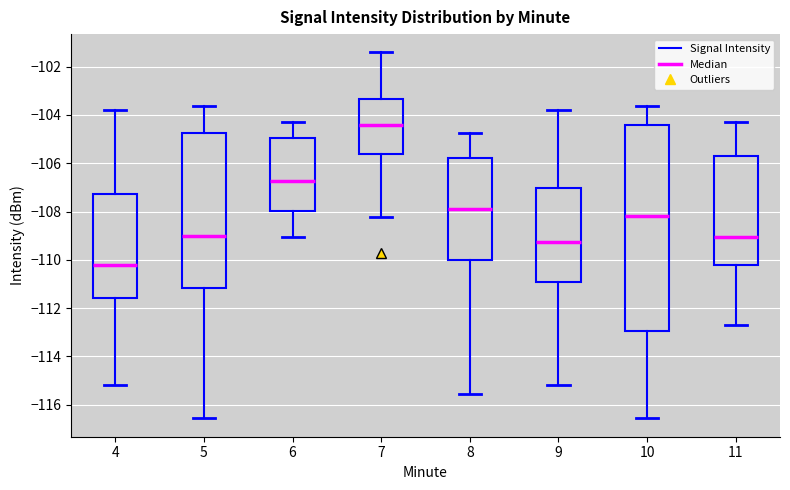

Reading left to right, transcribe this box plot: for each box, give where its median line is, the range the box spans, and where its two whiskers end, as read against the y-axis. The values are not printed on the chart, so give them approximately, as read against the axis.

4: median -110.2, box -111.6 to -107.2, whiskers -115.2 to -103.8
5: median -109.0, box -111.2 to -104.8, whiskers -116.6 to -103.6
6: median -106.8, box -108.0 to -105.0, whiskers -109.0 to -104.2
7: median -104.4, box -105.6 to -103.4, whiskers -108.2 to -101.4
8: median -107.8, box -110.0 to -105.8, whiskers -115.6 to -104.8
9: median -109.2, box -111.0 to -107.0, whiskers -115.2 to -103.8
10: median -108.2, box -113.0 to -104.4, whiskers -116.6 to -103.6
11: median -109.0, box -110.2 to -105.6, whiskers -112.6 to -104.2